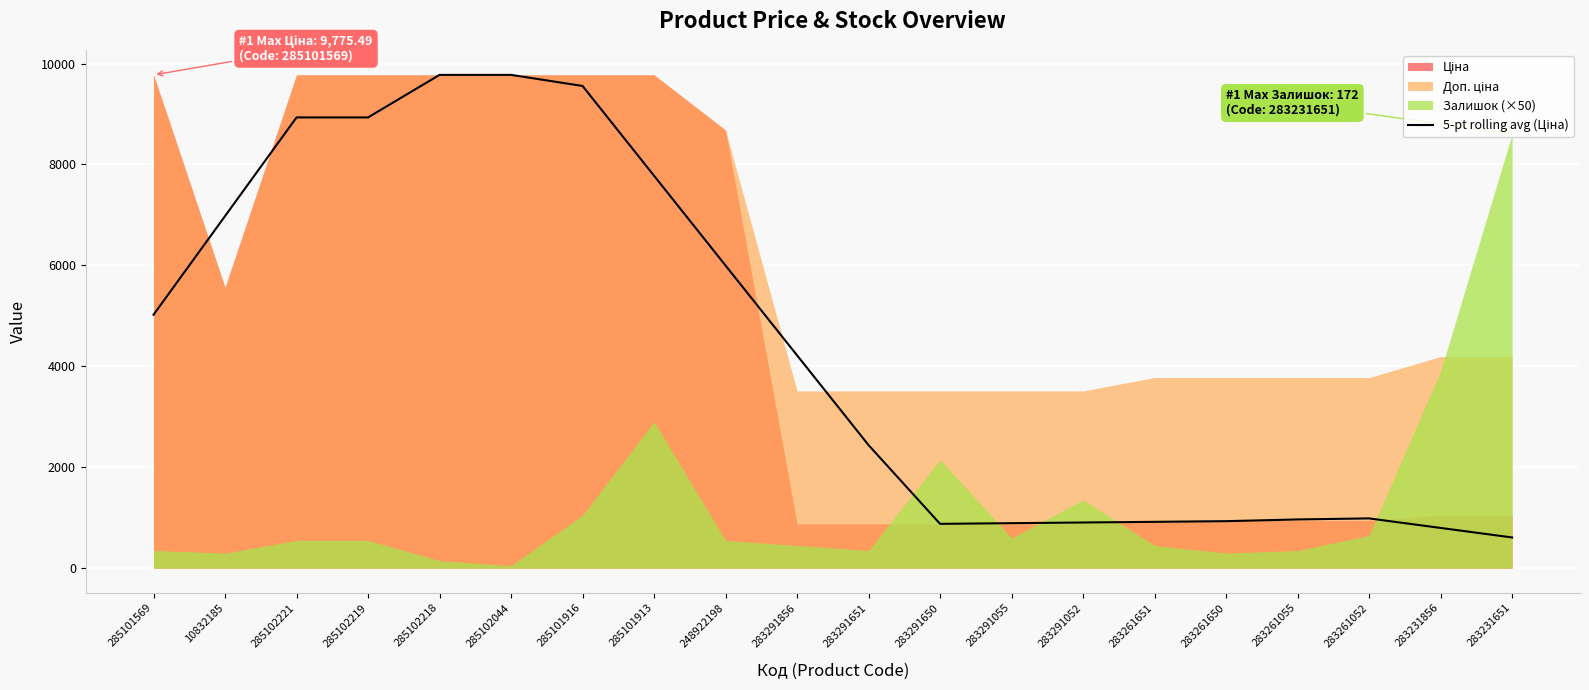

At which label does the data first exceed 4217?

285101569